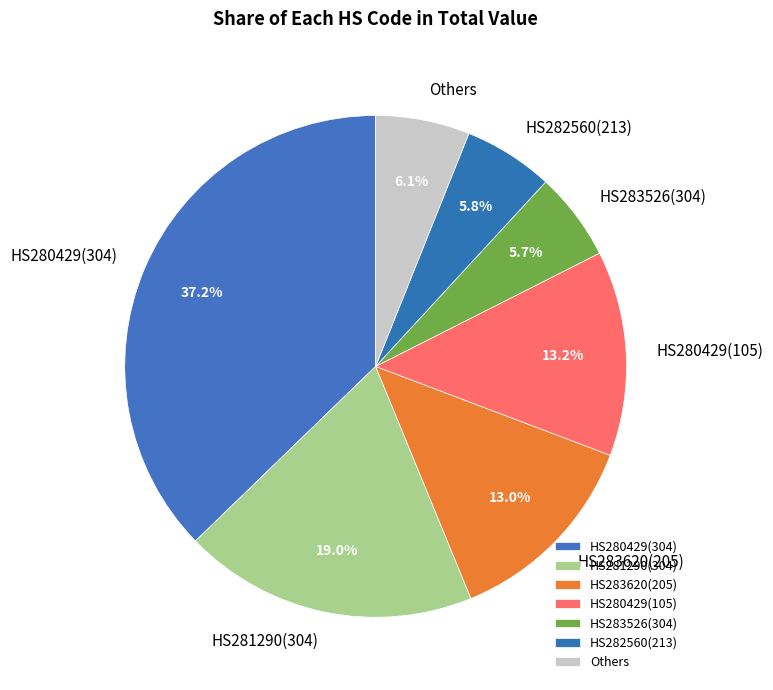

Which slice is the largest?

HS280429(304)